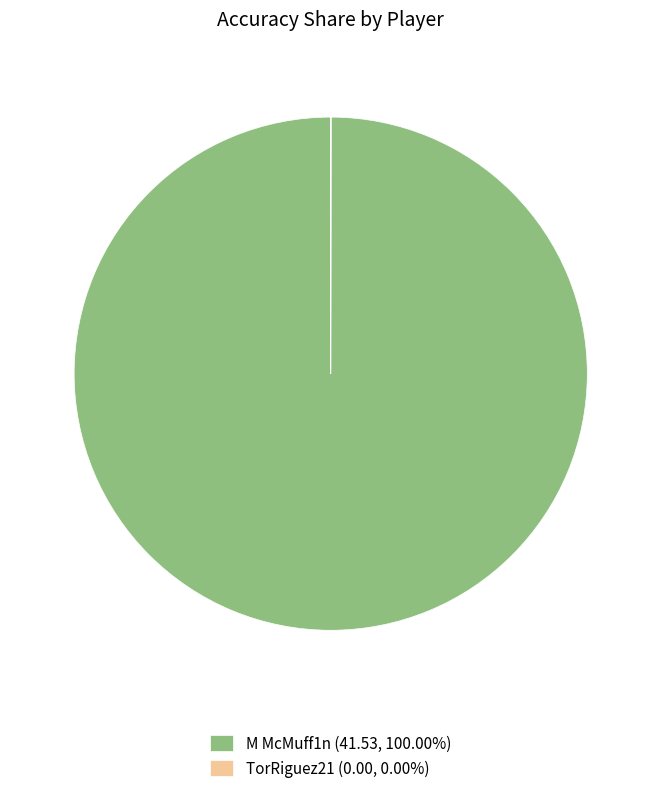

Does M McMuff1n (41.53, 100.00%) account for over 50% of the chart?

Yes